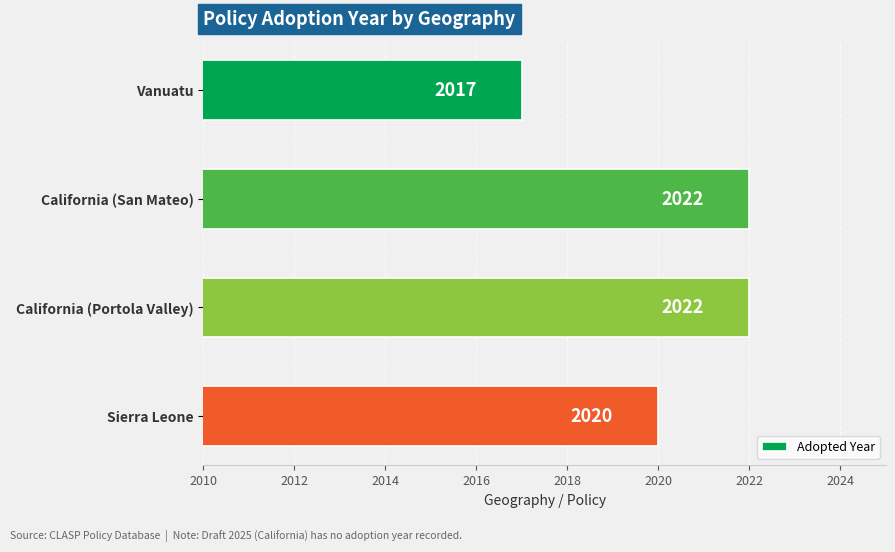

What is the difference between the maximum and second lowest values?

2